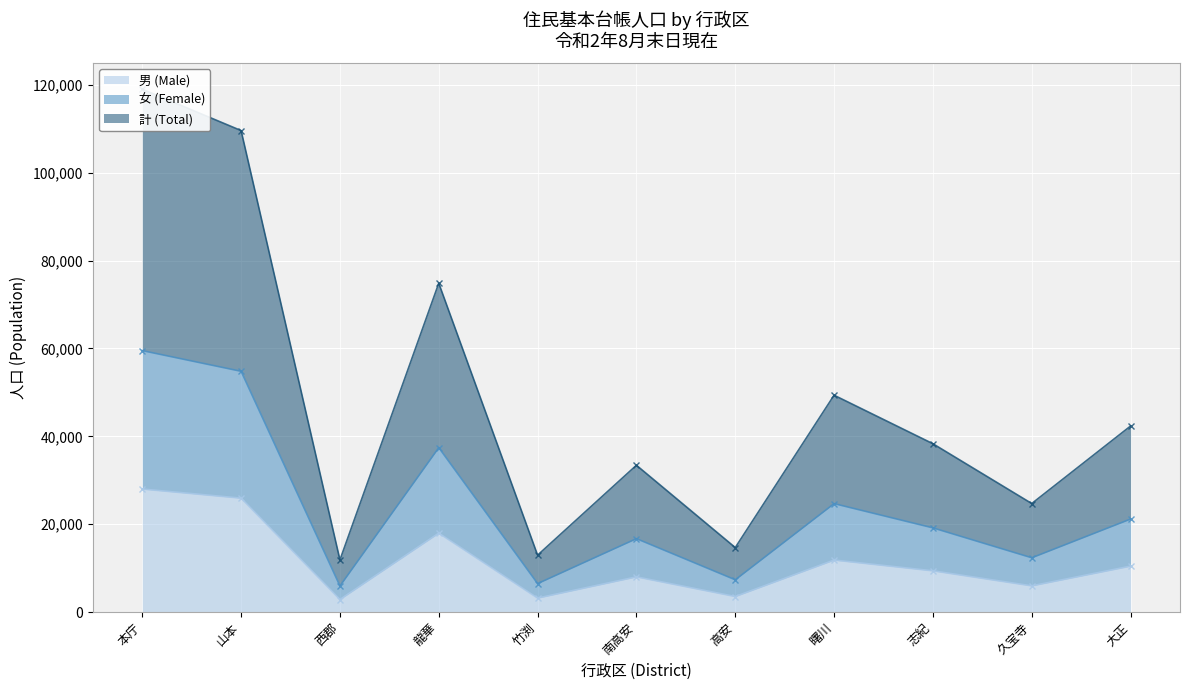

Which label corresponds to the largest value in the chart?

本庁